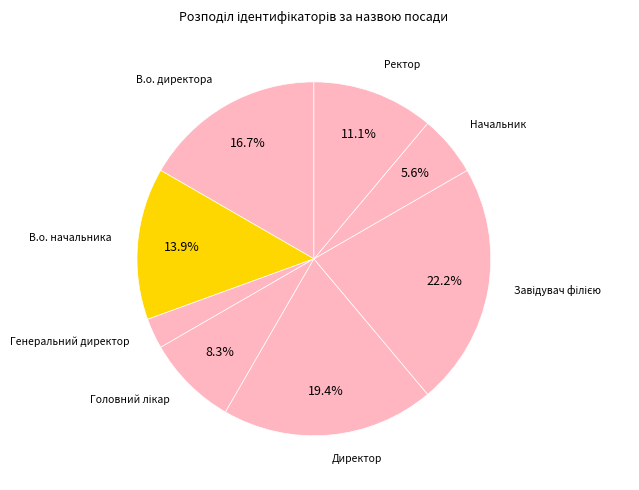

Which slice is the smallest?

Генеральний директор